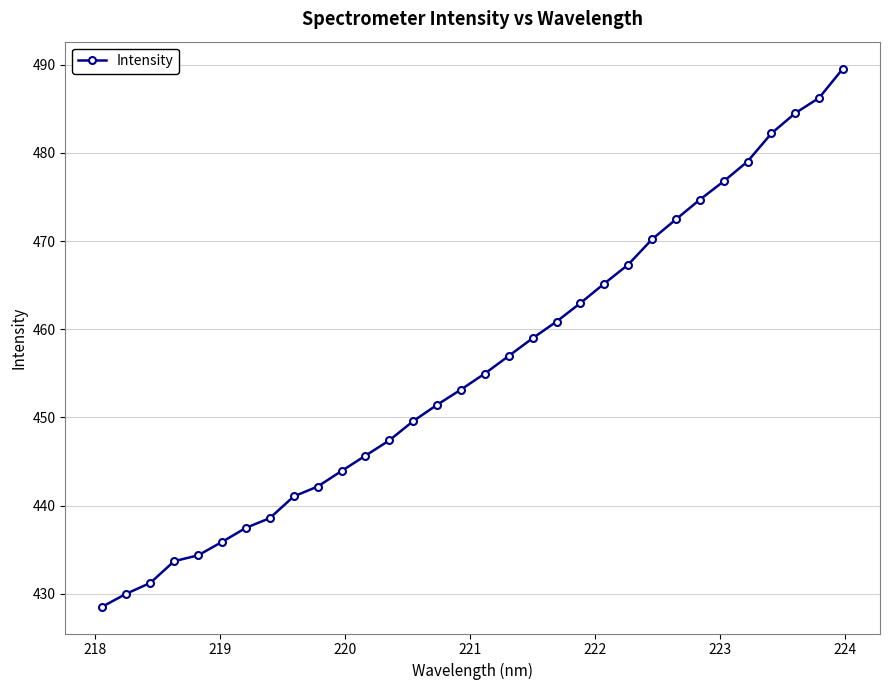

What is the sum of all values?

14587.1